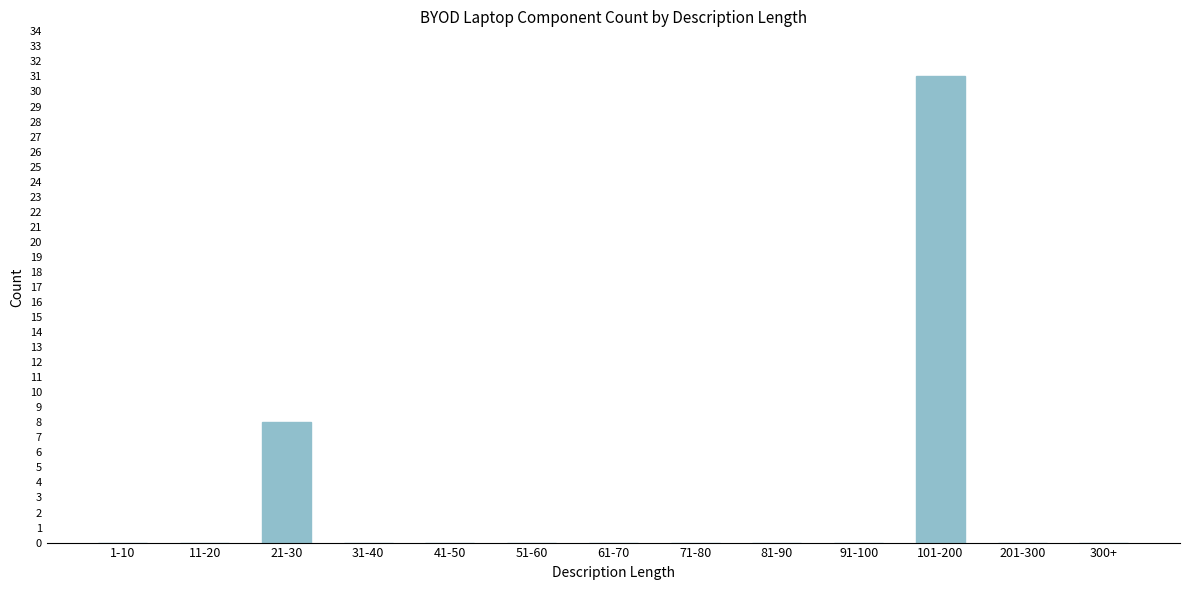

Reading left to right, what are all the values shown in this chart?

1-10=0	11-20=0	21-30=8	31-40=0	41-50=0	51-60=0	61-70=0	71-80=0	81-90=0	91-100=0	101-200=31	201-300=0	300+=0